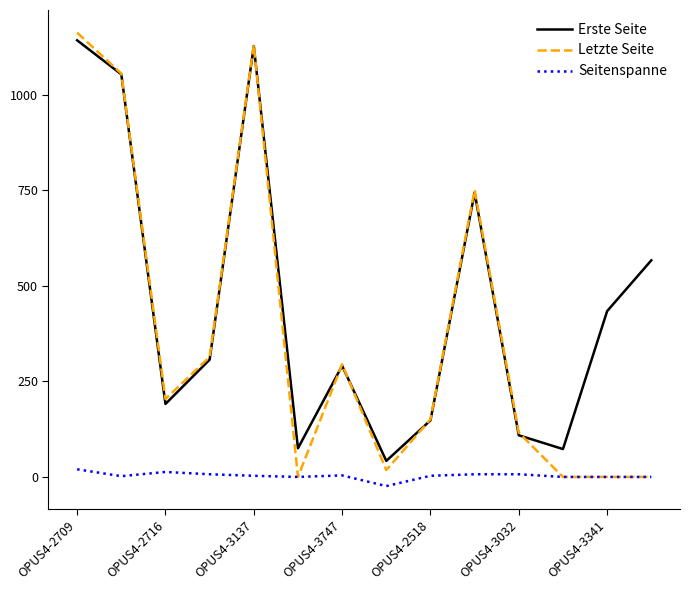

Which series has the largest range (max minus min)?

Letzte Seite